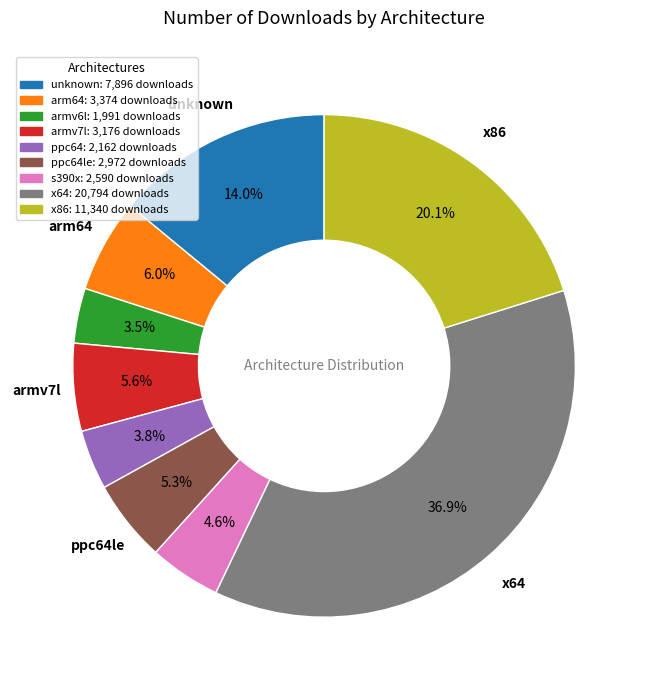

Does any single category account for the majority?

No